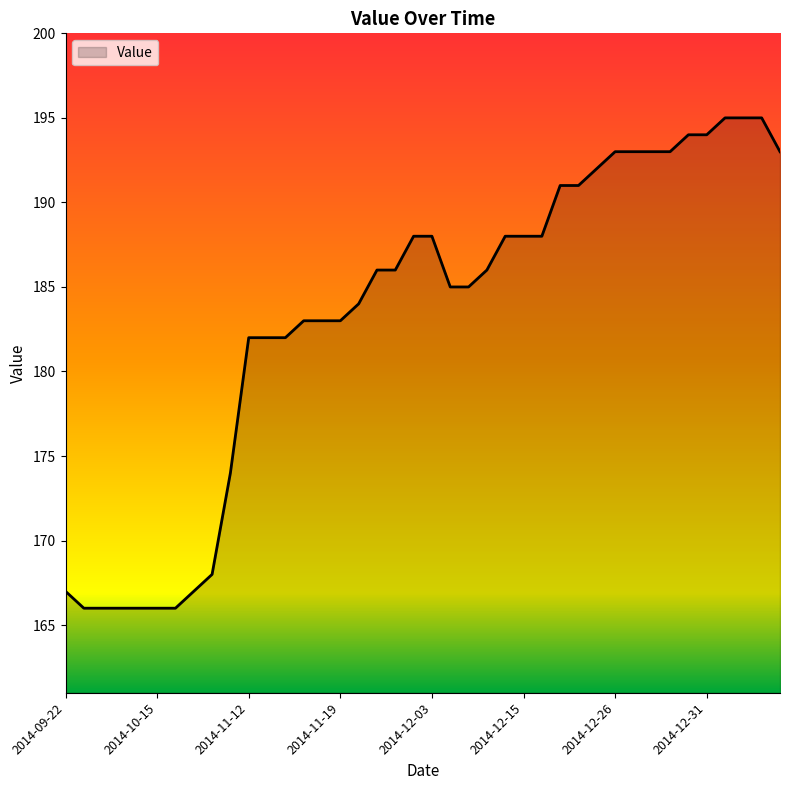

What is the maximum value shown in the chart?

195